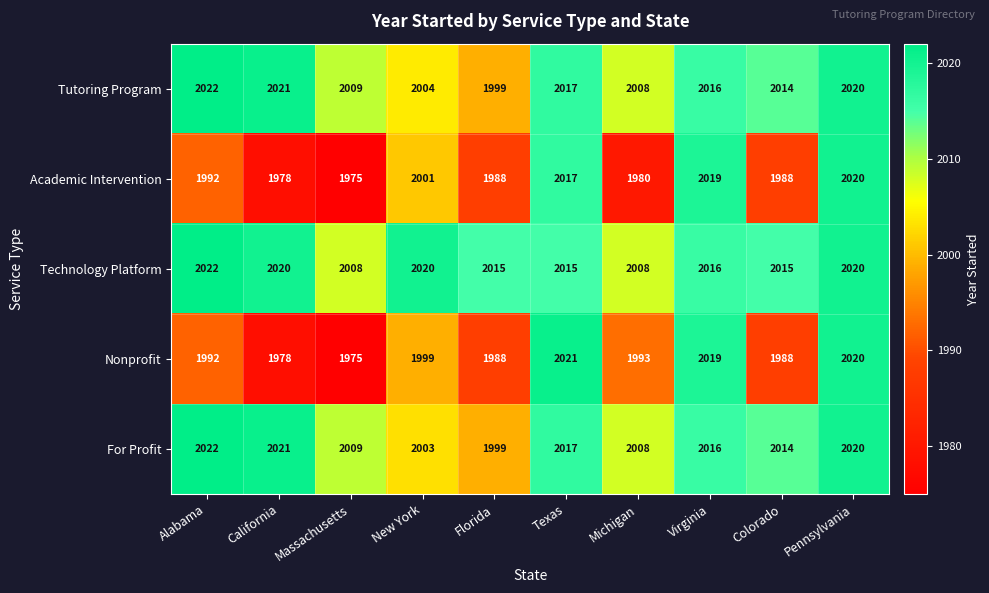

Which category has the highest value across all series?

Alabama